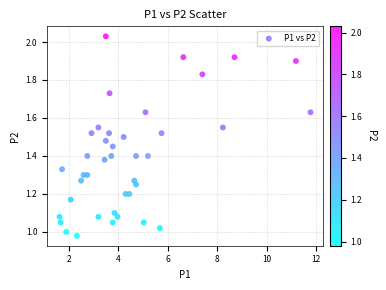

Count the number of points in this scatter plot.

40